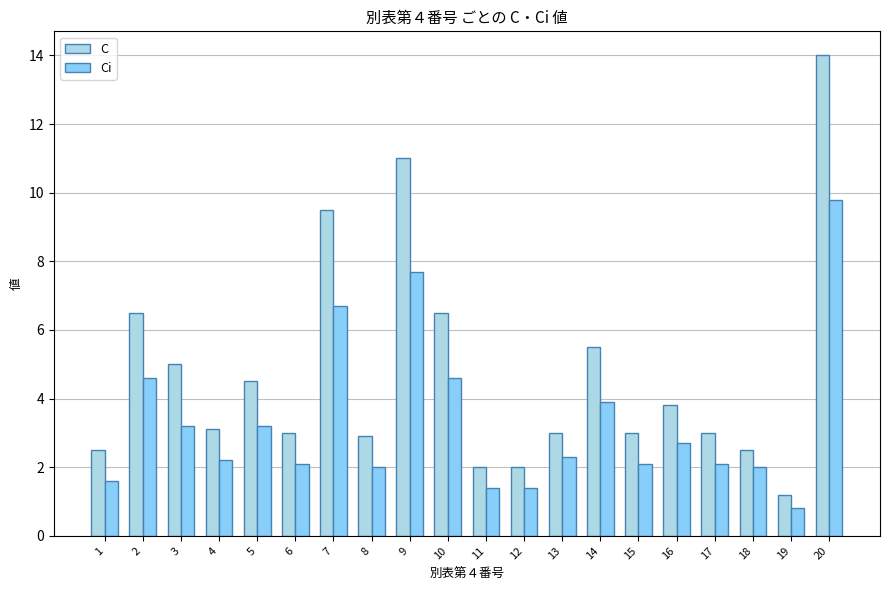

What is the approximate value of C at 12?

2.0